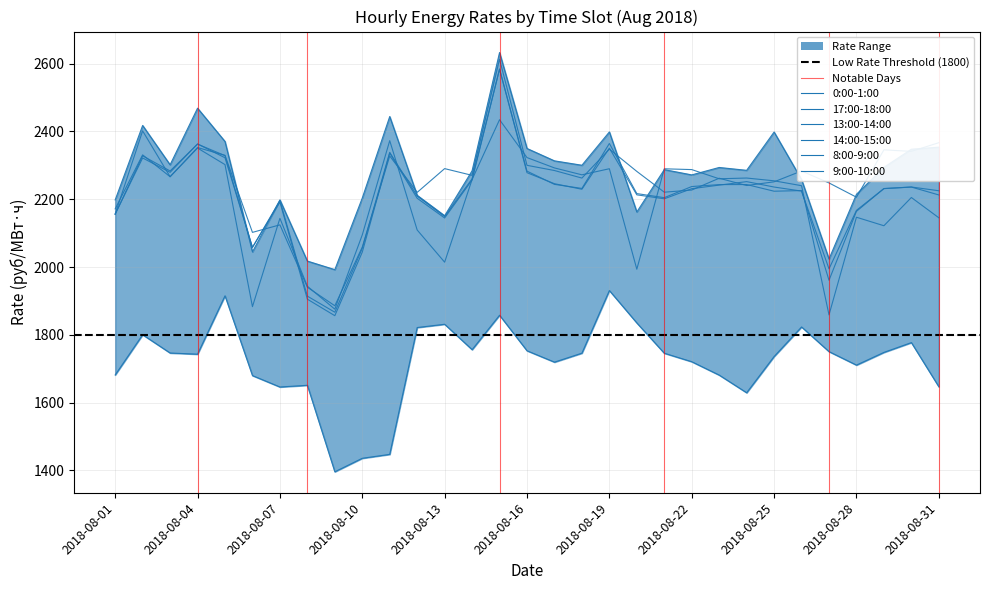

Is it true that 14:00-15:00 equals 2236.0 at 2018-08-30?

True